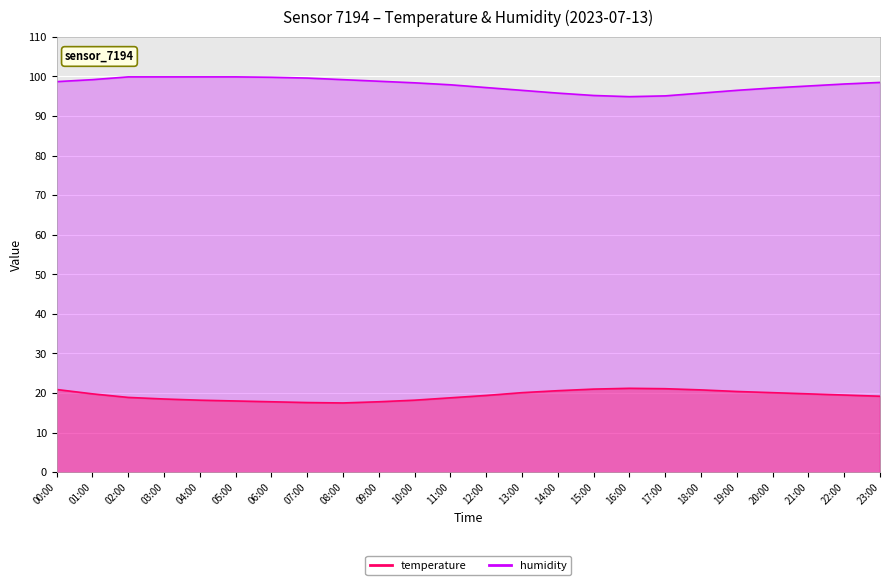

Where is temperature nearest to the value 19?

02:00